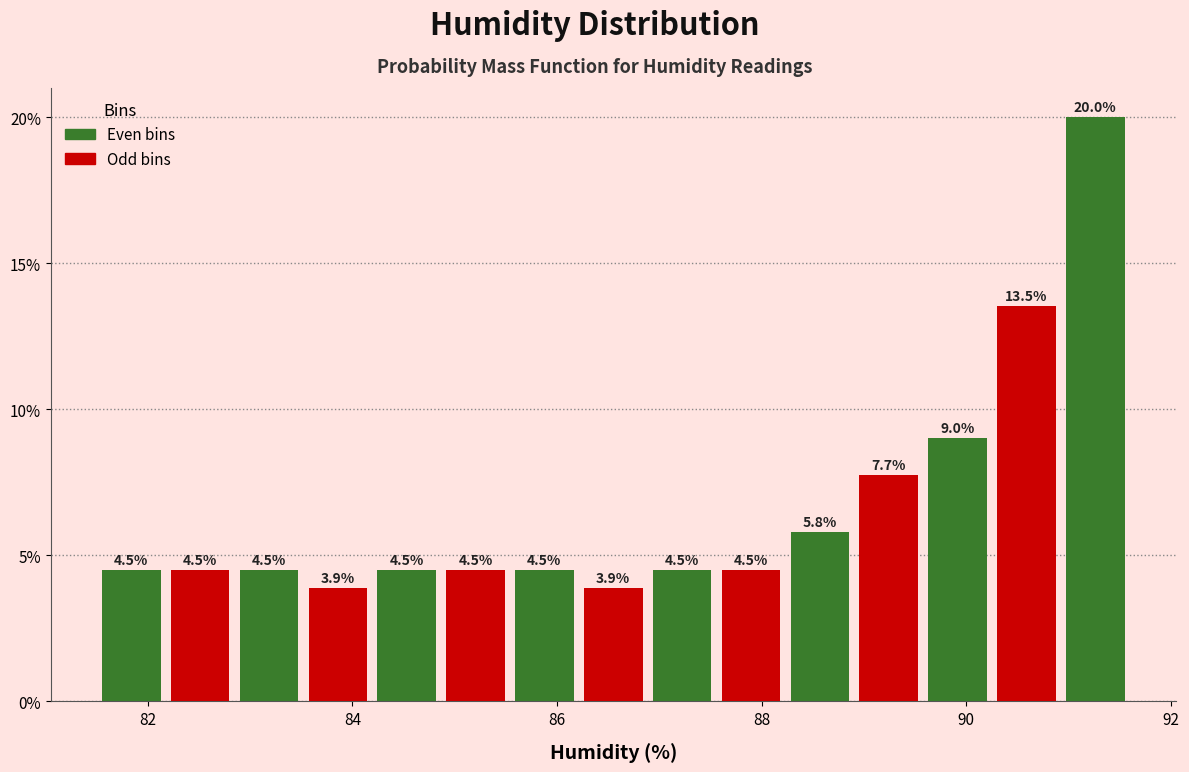

Read against the x-axis, roughly where is the centre of the tallest bar?

91.2